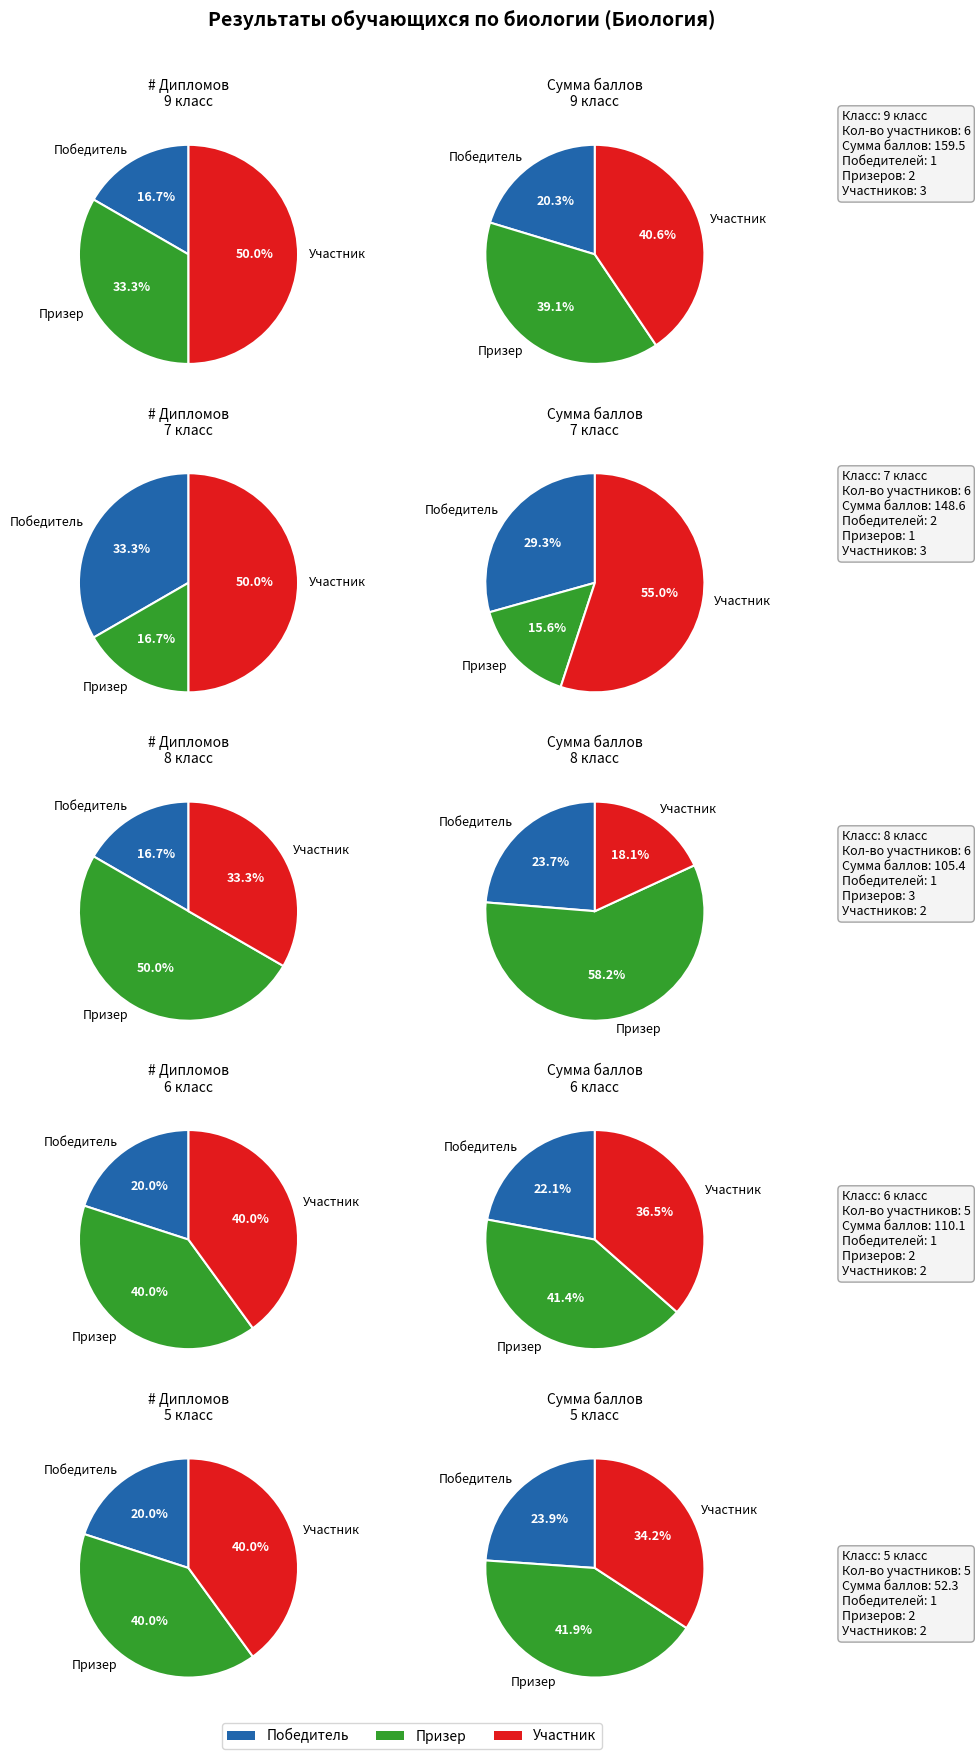

Does 7 класс account for over 50% of the chart?

No